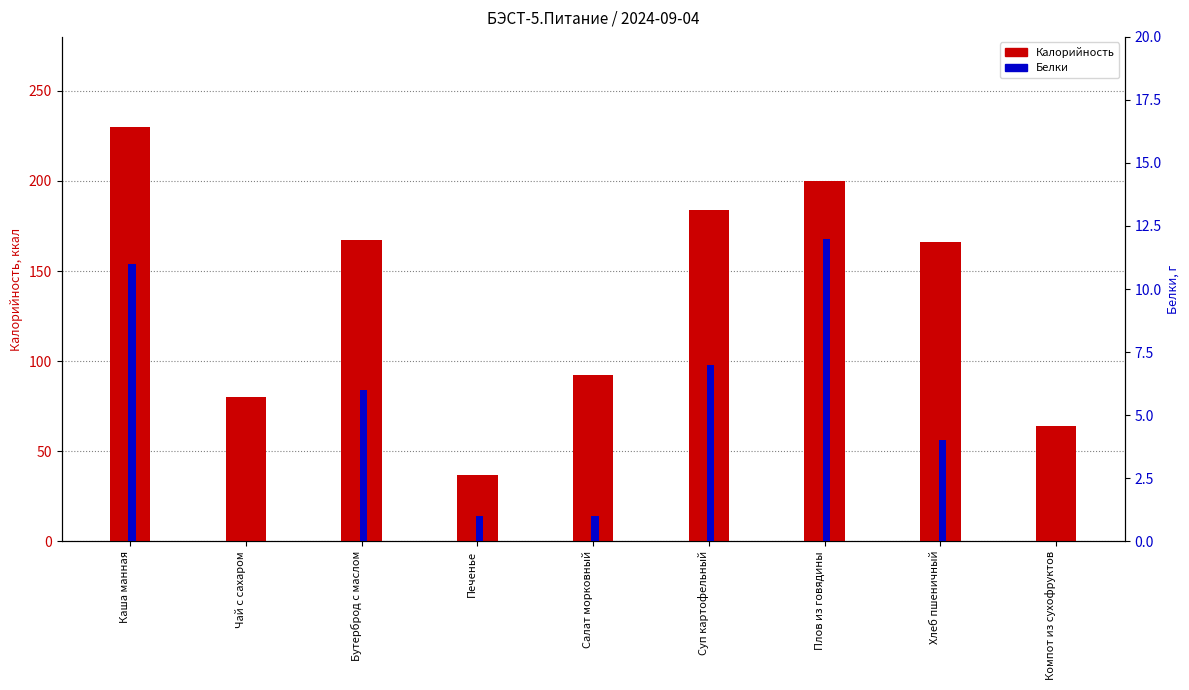

Is the value of Калорийность at Хлеб пшеничный greater than the value of Белки at Бутерброд с маслом?

Yes